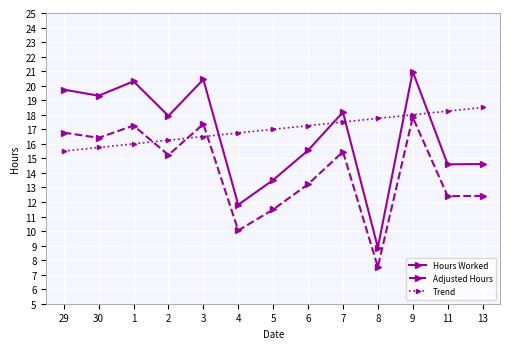

What position from the left is 5?

7